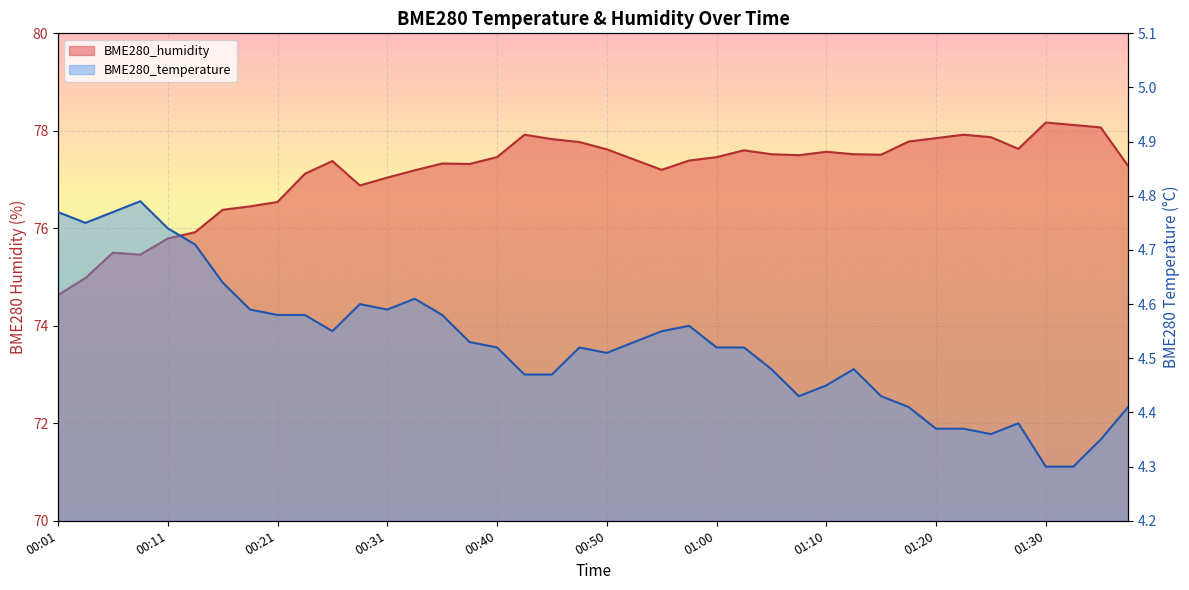

What position from the right is 00:14?

35